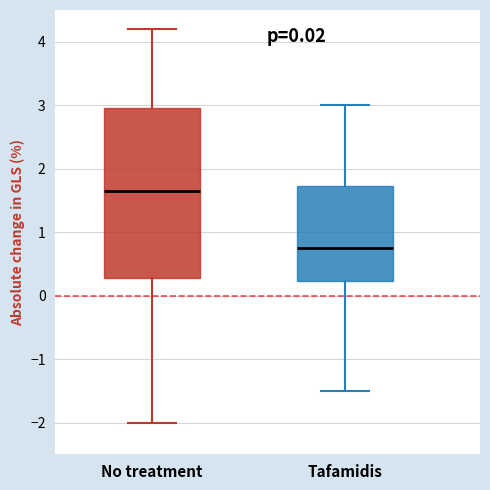

Reading left to right, read every box against the y-axis: the position of its median line, the range the box covers, and the ends of its whiskers. The values are not printed on the chart, so give them approximately, as read against the axis.

No treatment: median 1.7, box 0.3 to 3.0, whiskers -2.0 to 4.2
Tafamidis: median 0.8, box 0.2 to 1.7, whiskers -1.5 to 3.0